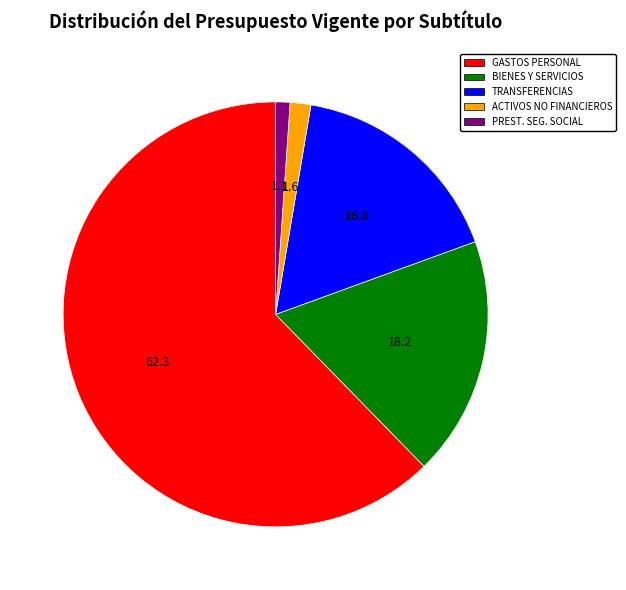

Is there a majority slice in this chart?

Yes